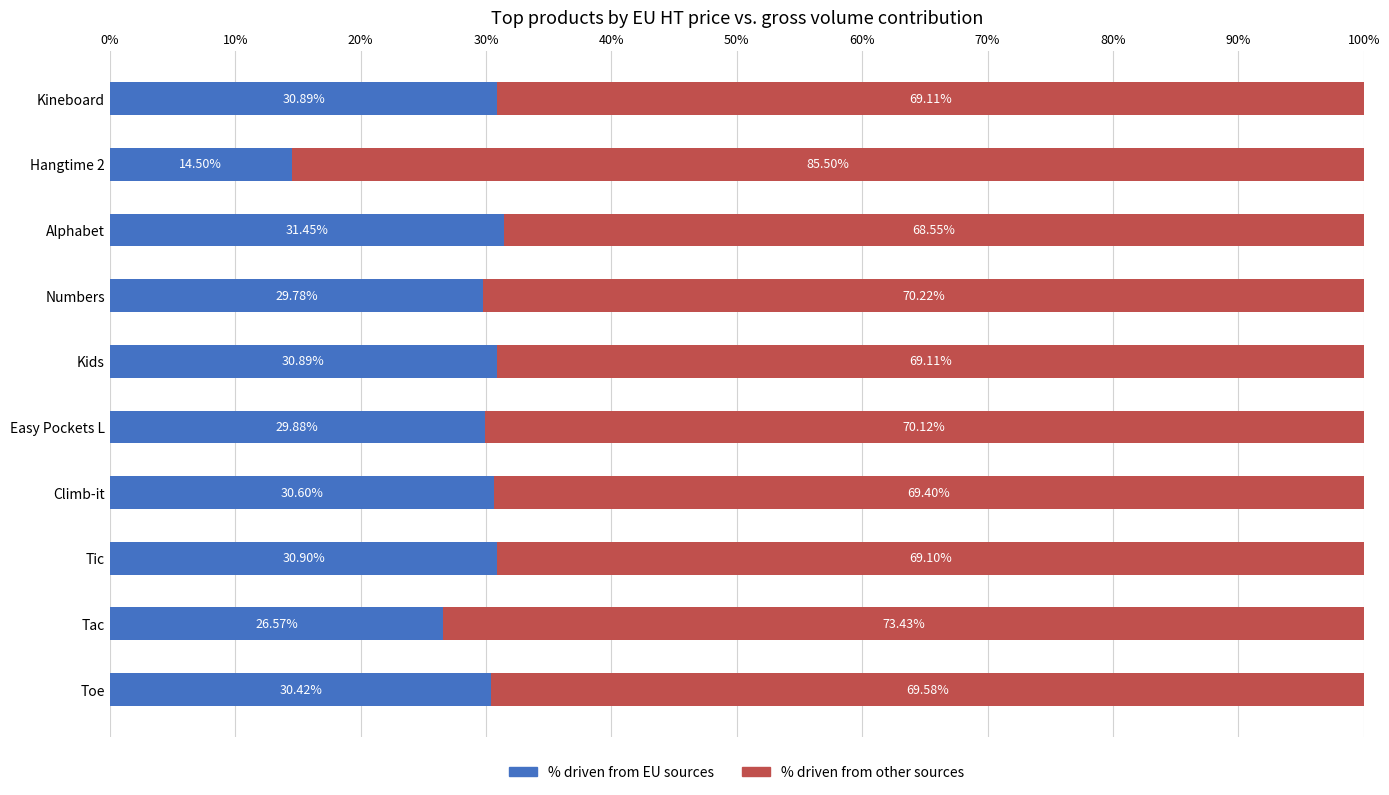

What is the sum of the % driven from EU sources values at Climb-it and Kineboard?

61.5